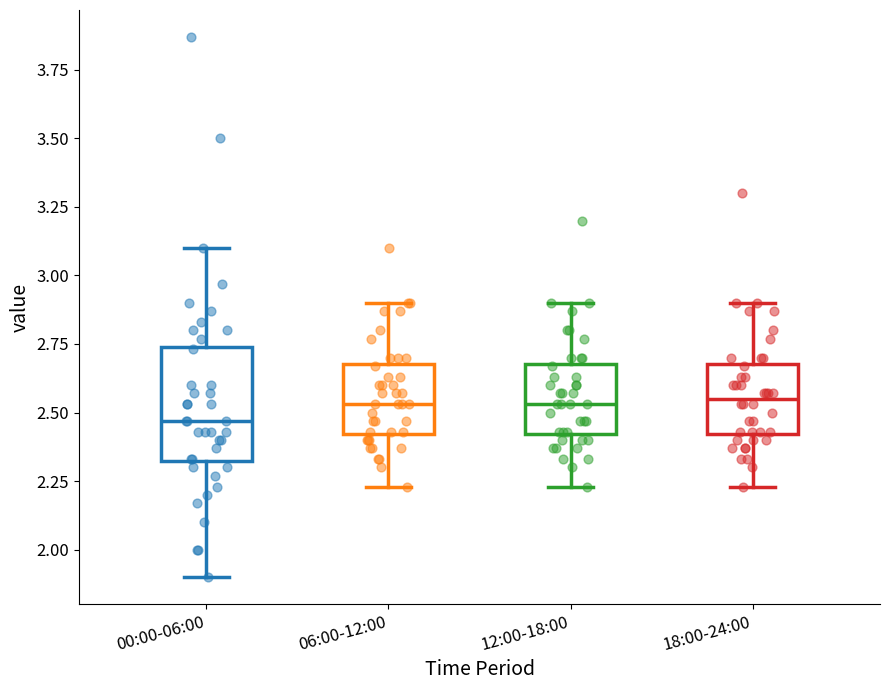

Reading left to right, transcribe this box plot: for each box, give where its median line is, the range the box spans, and where its two whiskers end, as read against the y-axis. The values are not printed on the chart, so give them approximately, as read against the axis.

00:00-06:00: median 2.45, box 2.30 to 2.75, whiskers 1.90 to 3.10
06:00-12:00: median 2.55, box 2.40 to 2.70, whiskers 2.25 to 2.90
12:00-18:00: median 2.55, box 2.40 to 2.70, whiskers 2.25 to 2.90
18:00-24:00: median 2.55, box 2.40 to 2.70, whiskers 2.25 to 2.90